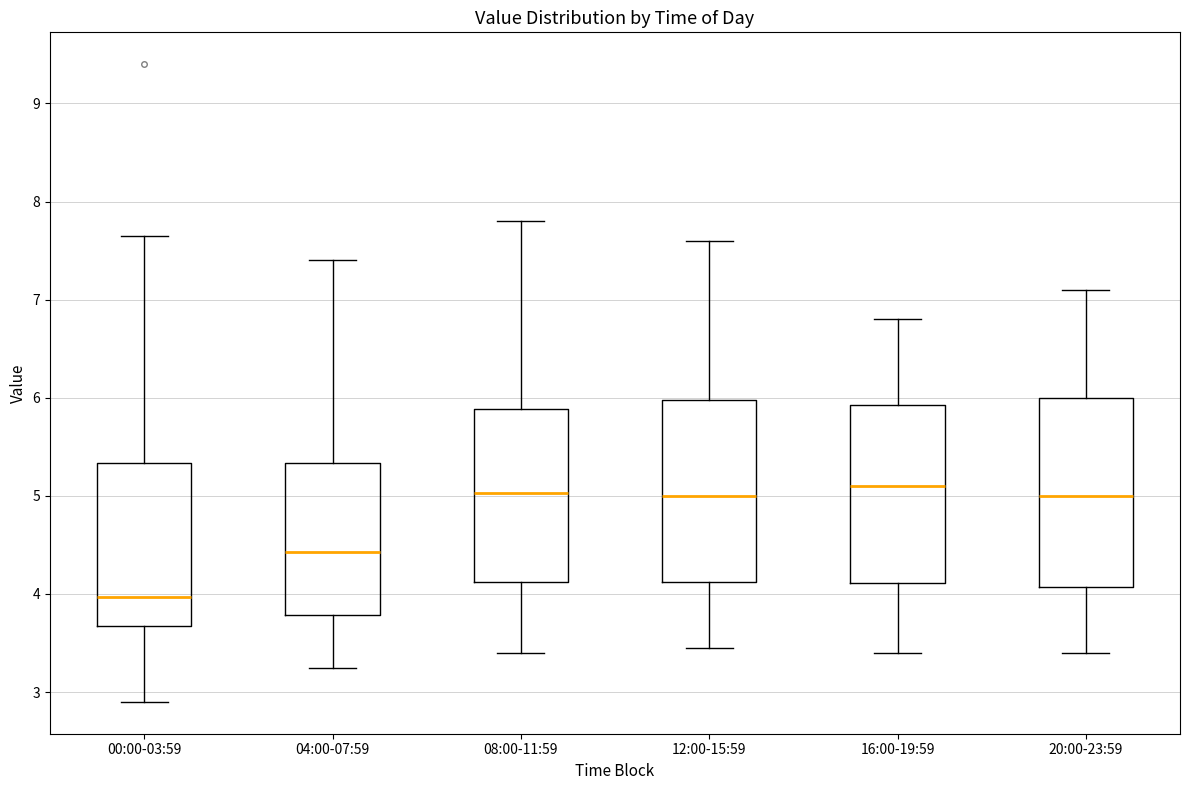

Reading left to right, read every box against the y-axis: the position of its median line, the range the box covers, and the ends of its whiskers. The values are not printed on the chart, so give them approximately, as read against the axis.

00:00-03:59: median 4.0, box 3.7 to 5.3, whiskers 2.9 to 7.7
04:00-07:59: median 4.4, box 3.8 to 5.3, whiskers 3.3 to 7.4
08:00-11:59: median 5.0, box 4.1 to 5.9, whiskers 3.4 to 7.8
12:00-15:59: median 5.0, box 4.1 to 6.0, whiskers 3.5 to 7.6
16:00-19:59: median 5.1, box 4.1 to 5.9, whiskers 3.4 to 6.8
20:00-23:59: median 5.0, box 4.1 to 6.0, whiskers 3.4 to 7.1